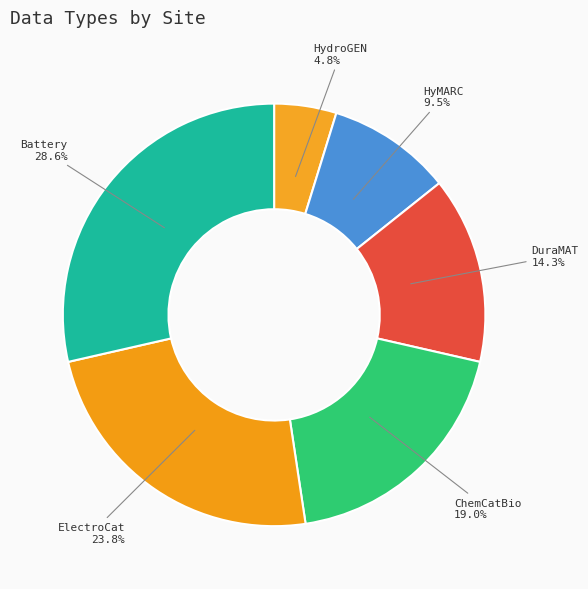

Is there any slice that represents more than half of the pie?

No